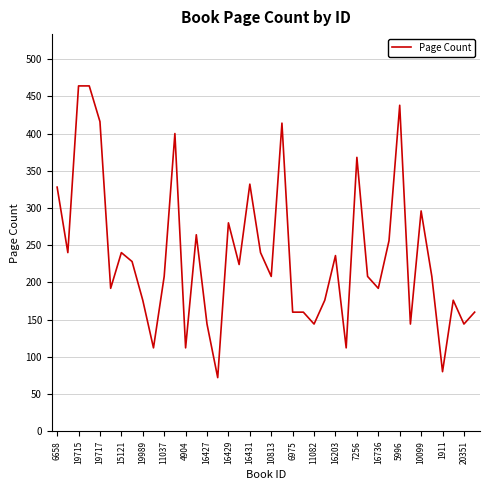

What is the difference between the maximum and second lowest values?

384